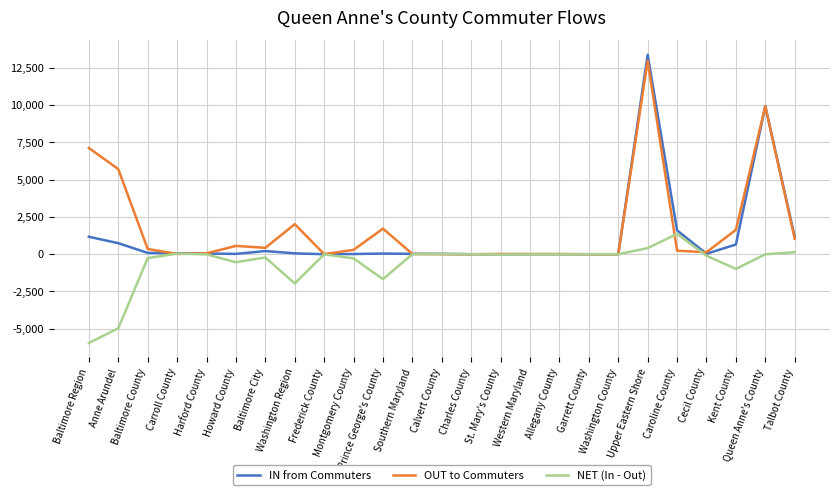

List the series in order of their overall mean, lowest first.

NET (In - Out), IN from Commuters, OUT to Commuters